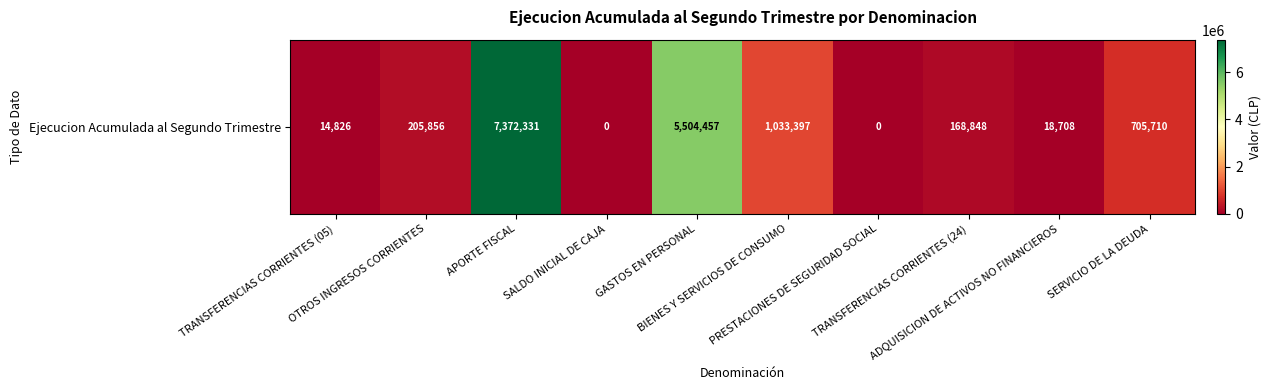

What is the change in value from TRANSFERENCIAS CORRIENTES (05) to OTROS INGRESOS CORRIENTES?

+191030